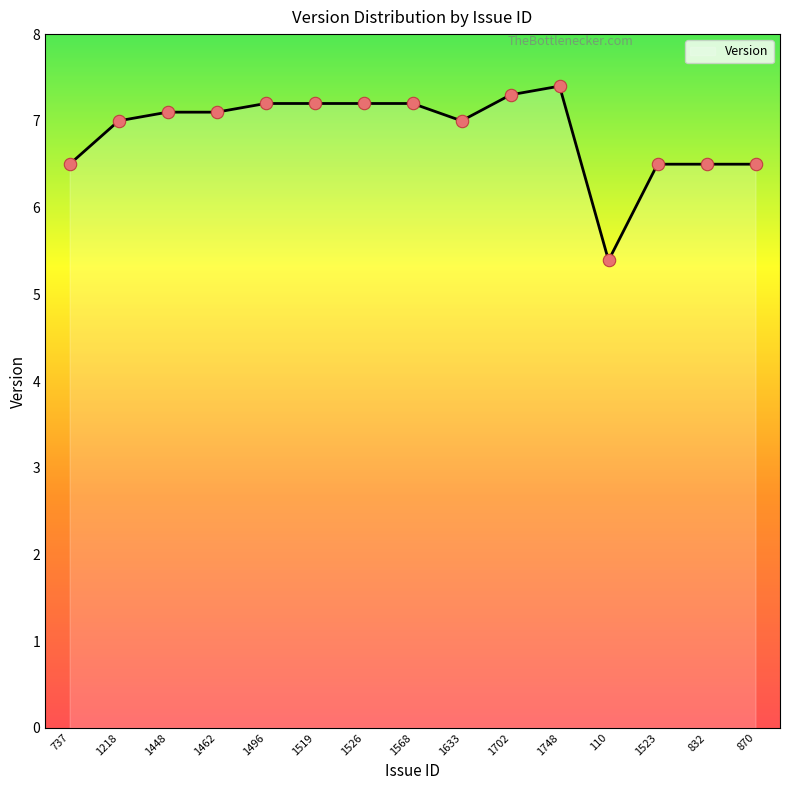

What is the change in value from 1568 to 1633?

-0.2